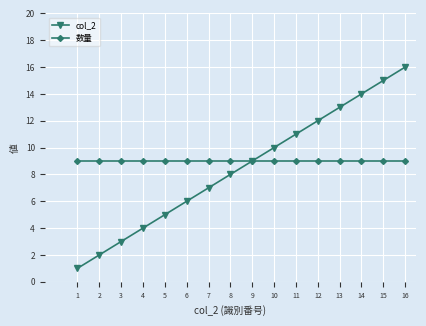

What is the sum of the col_2 values at 3 and 1?

4